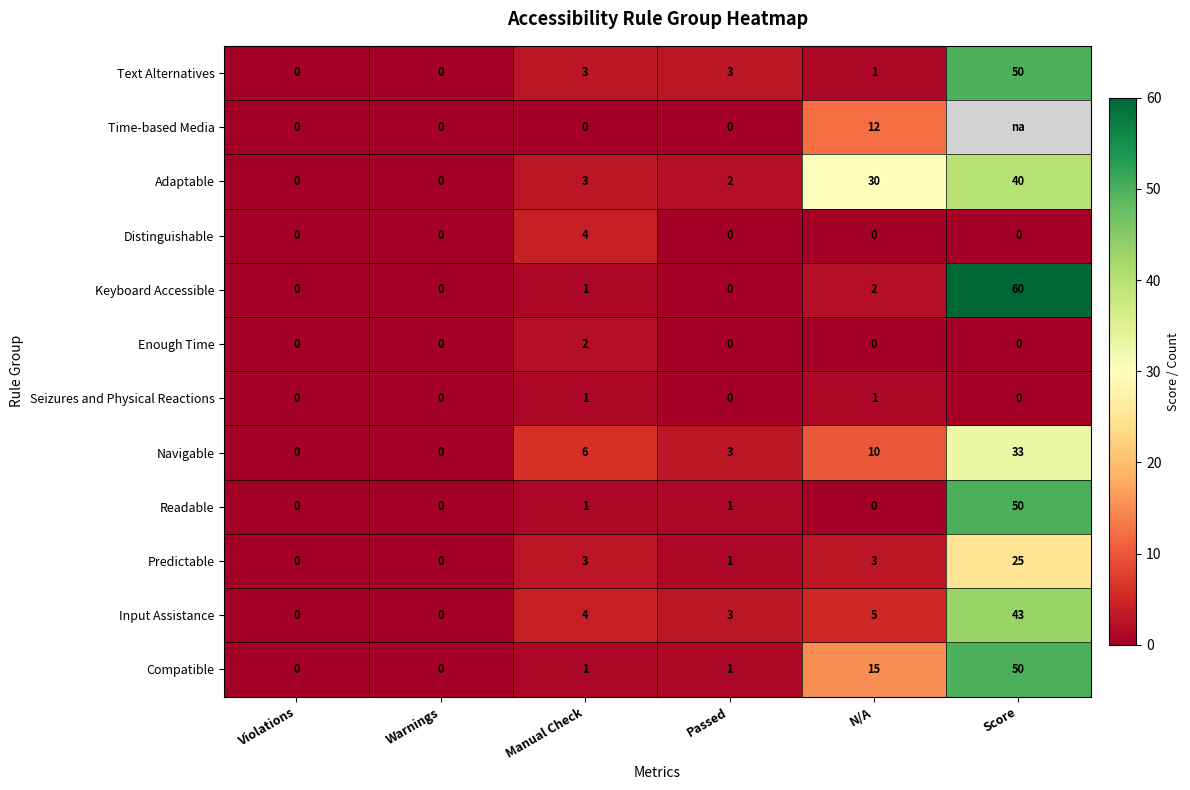

What is the difference between the Text Alternatives values at Score and Violations?

50